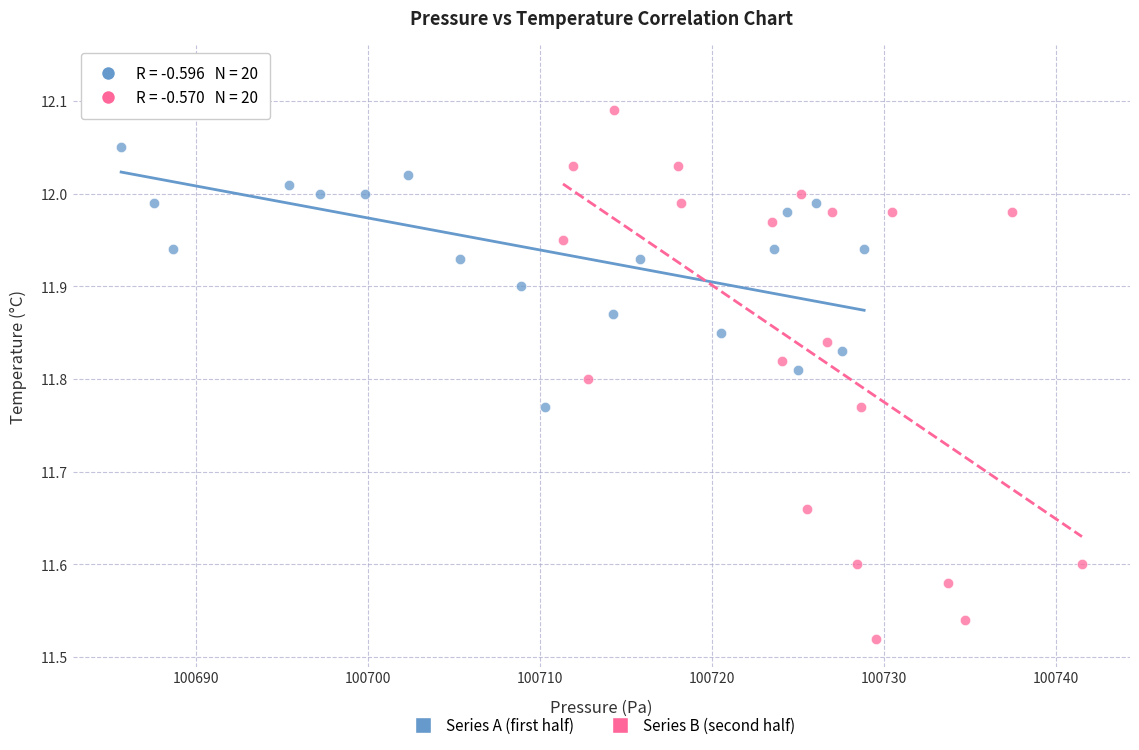

Which series reaches the minimum Y coordinate?

Series B (second half)